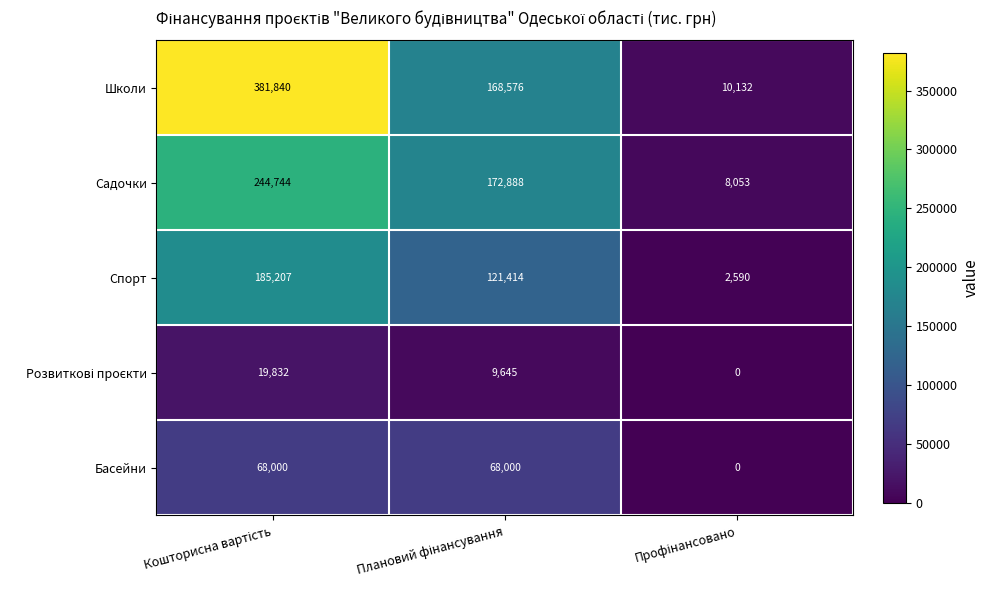

How many Басейни values are between 0 and 68000?

3